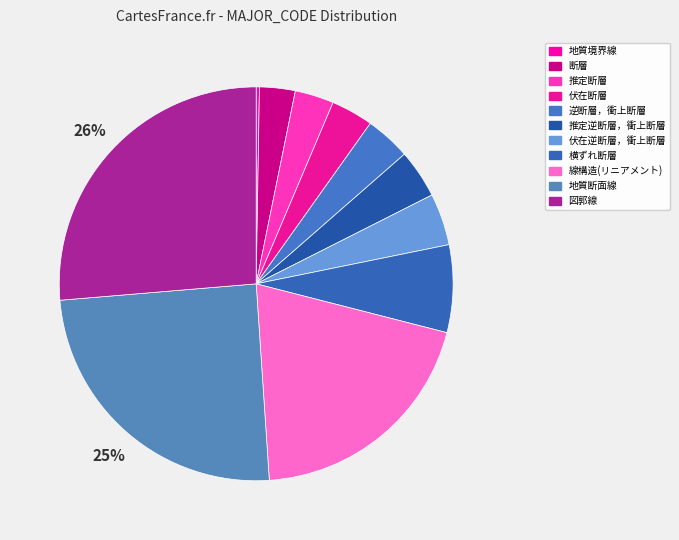

Which has a higher value, 推定逆断層，衝上断層 or 線構造(リニアメント)?

線構造(リニアメント)